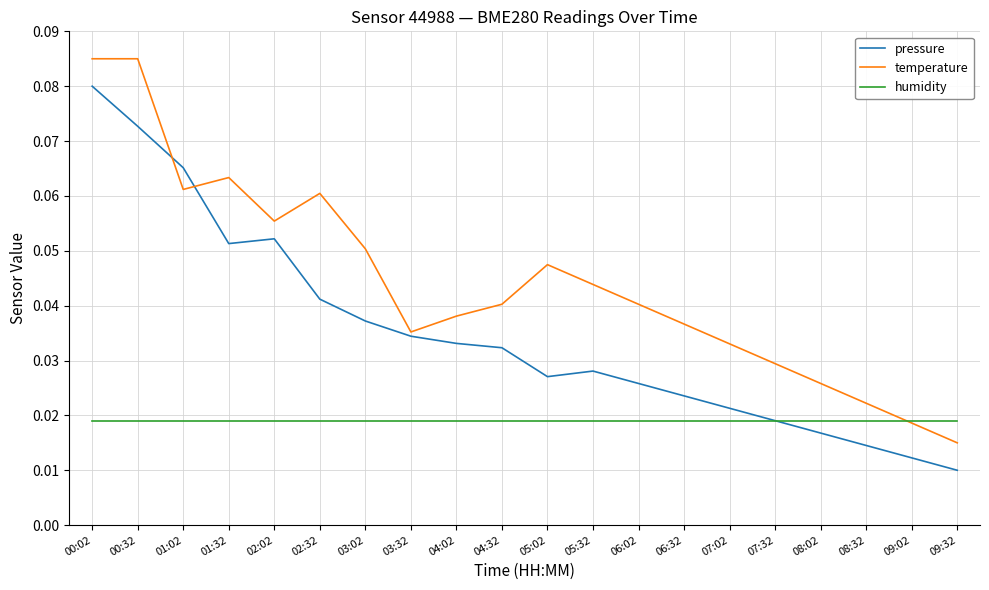

Which series changed the most between 05:32 and 06:32?

temperature